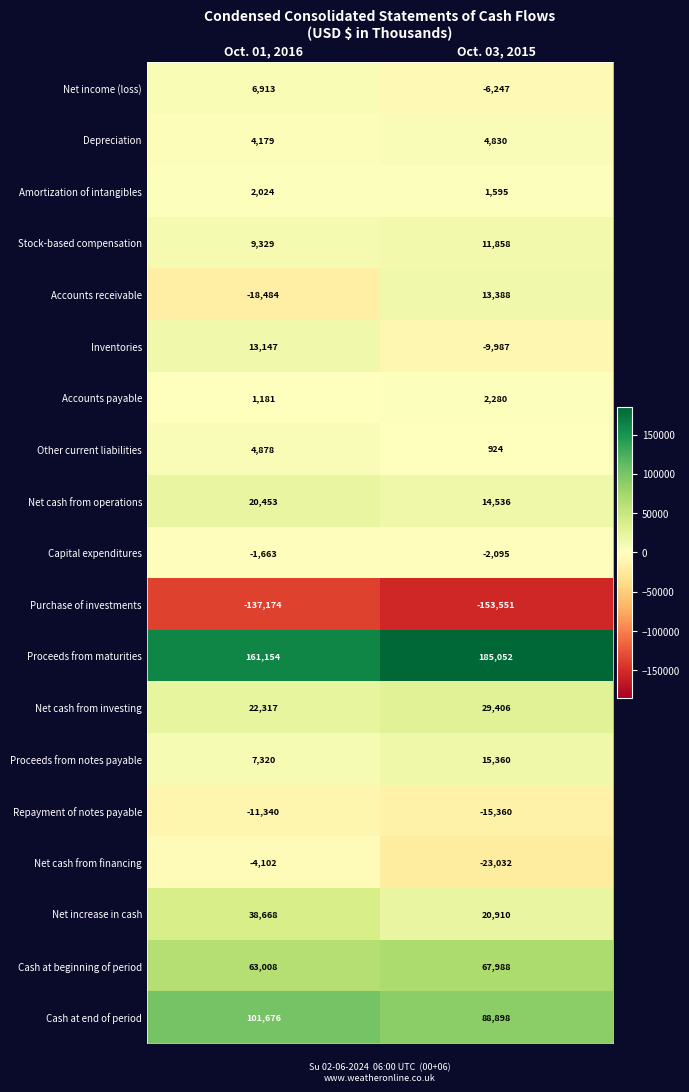

What is the difference between the maximum and minimum values in the Accounts receivable series?

31872